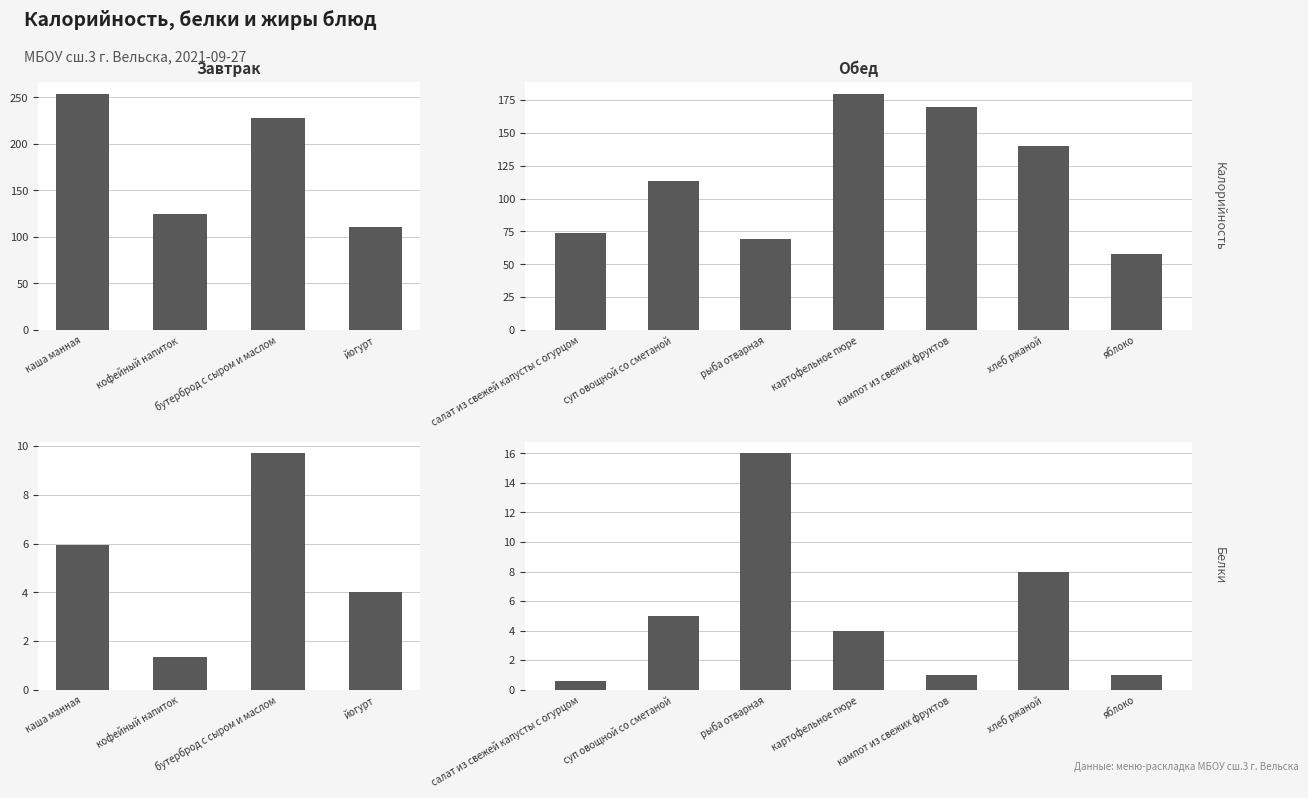

What is the minimum value shown in the chart?

0.6